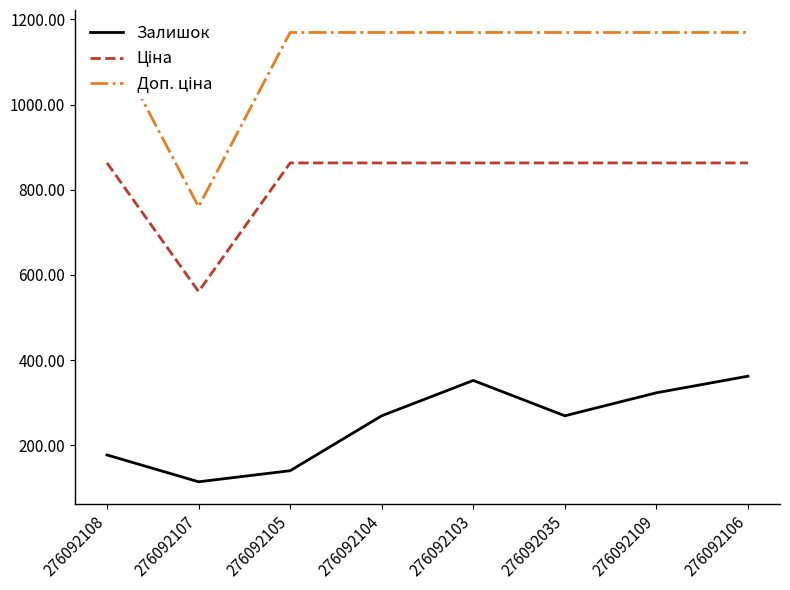

Reading right to left, transcribe all the data shown in this chart.

Залишок: 276092106=362.0	276092109=323.0	276092035=269.0	276092103=352.0	276092104=269.0	276092105=140.0	276092107=114.0	276092108=177.0
Ціна: 276092106=862.8	276092109=862.8	276092035=862.8	276092103=862.8	276092104=862.8	276092105=862.8	276092107=560.8	276092108=862.8
Доп. ціна: 276092106=1169.2	276092109=1169.2	276092035=1169.2	276092103=1169.2	276092104=1169.2	276092105=1169.2	276092107=760.0	276092108=1169.2